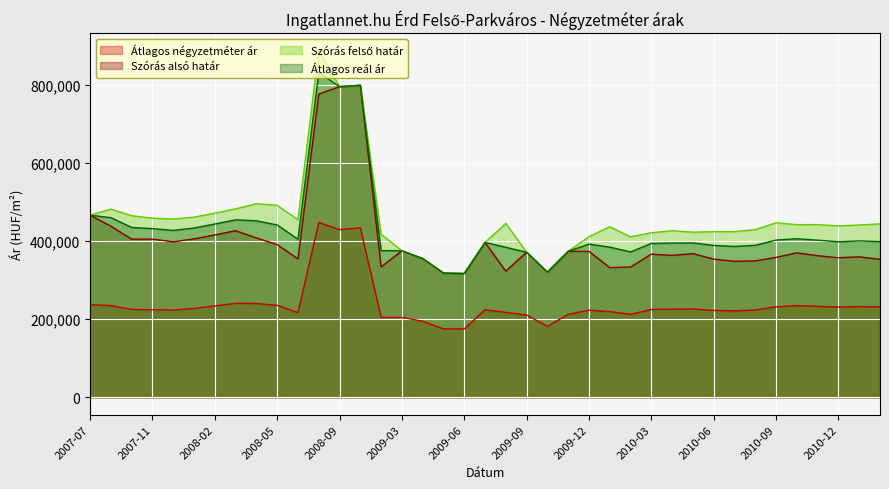

How many data points in Átlagos négyzetméter ár are less than 224706?

19